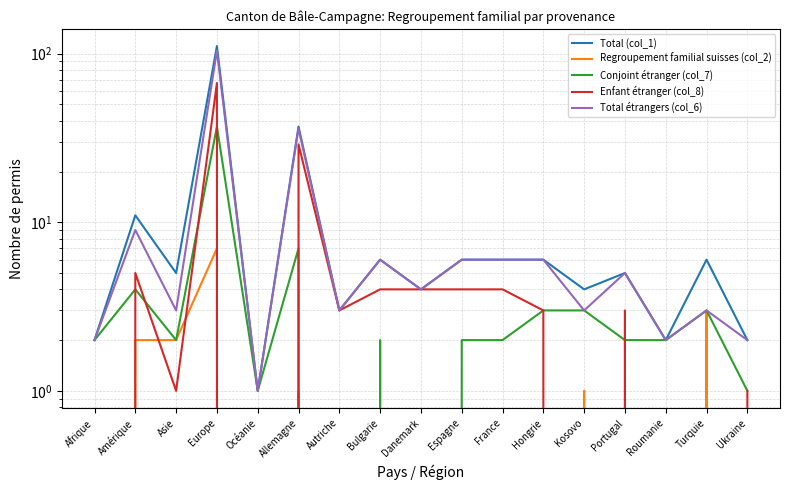

Which series has the largest range (max minus min)?

Total (col_1)